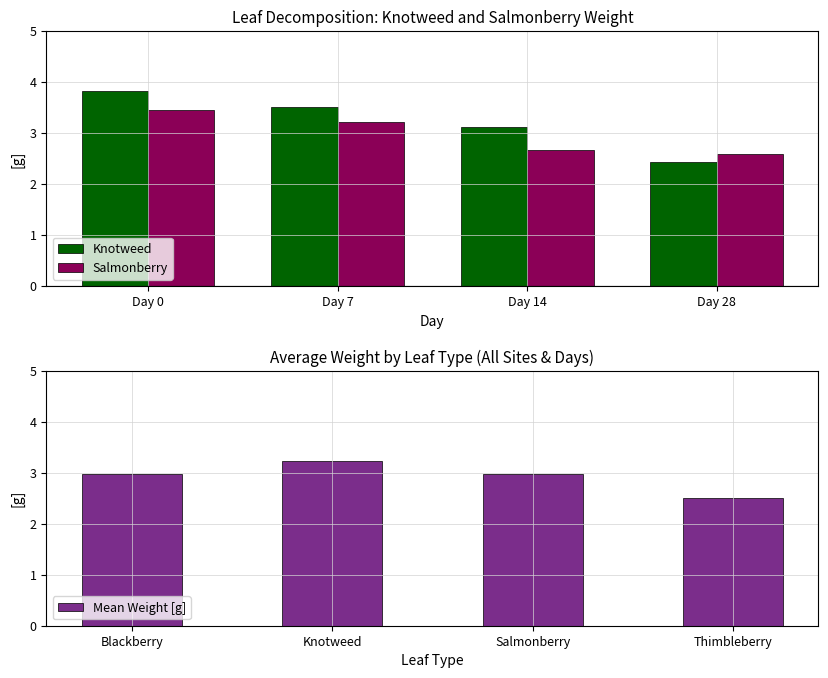

What is the sum of all Salmonberry values?

11.9